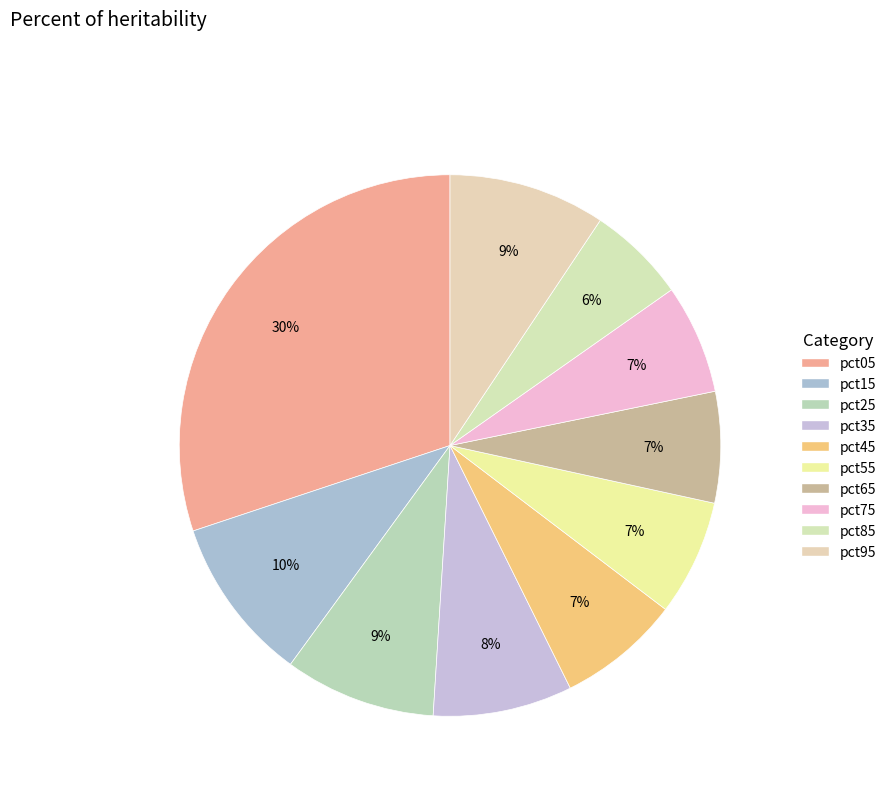

How many slices are in this pie chart?

10